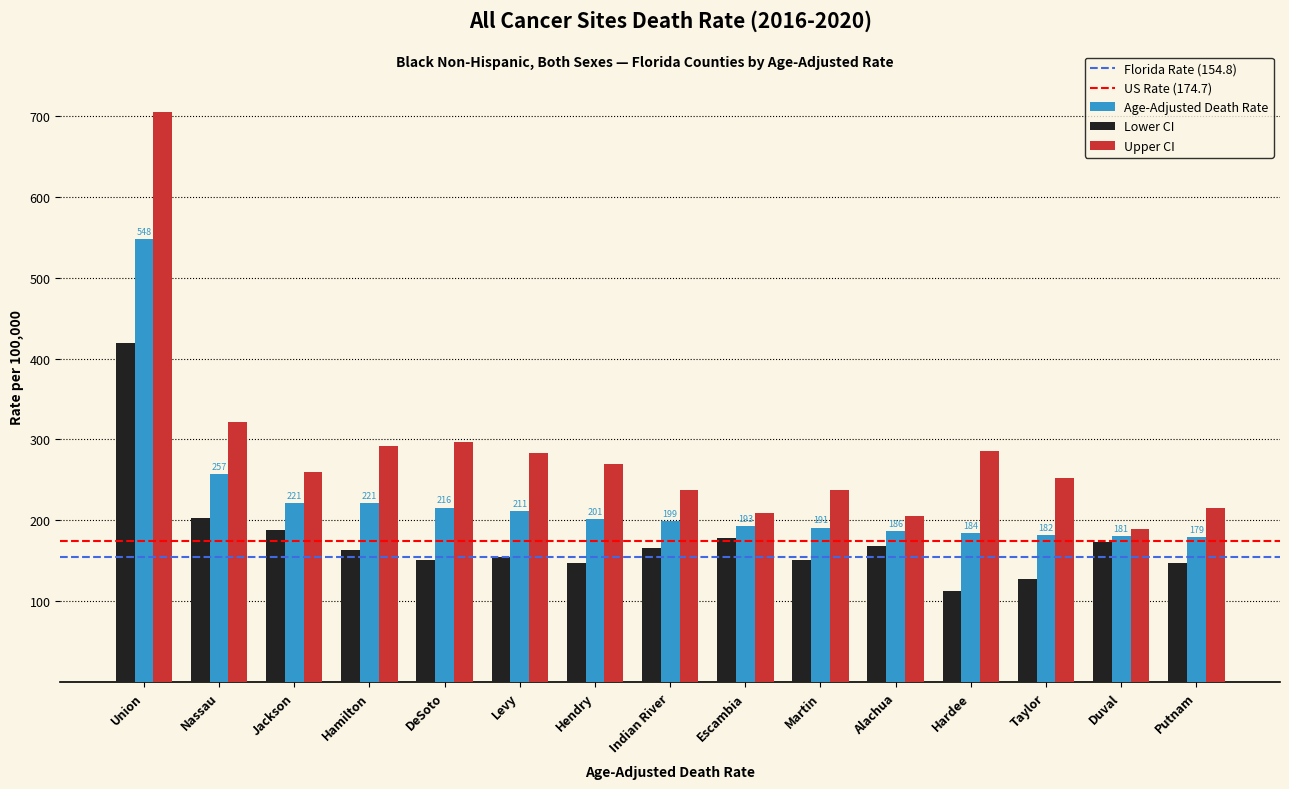

What value does the Lower CI series have at Levy?

154.8